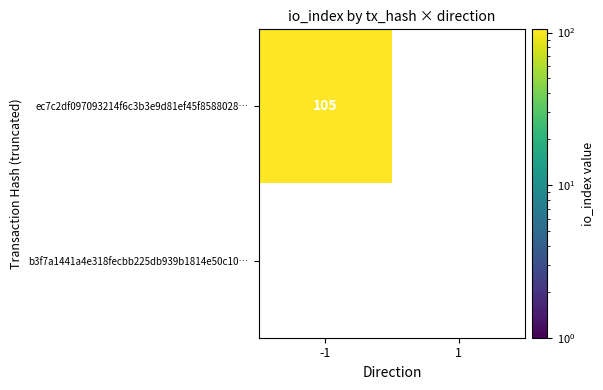

At direction, list the series in order from smallest to largest.

ec7c2df097093214f6c3b3e9d81ef45f8588028, b3f7a1441a4e318fecbb225db939b1814e50c10